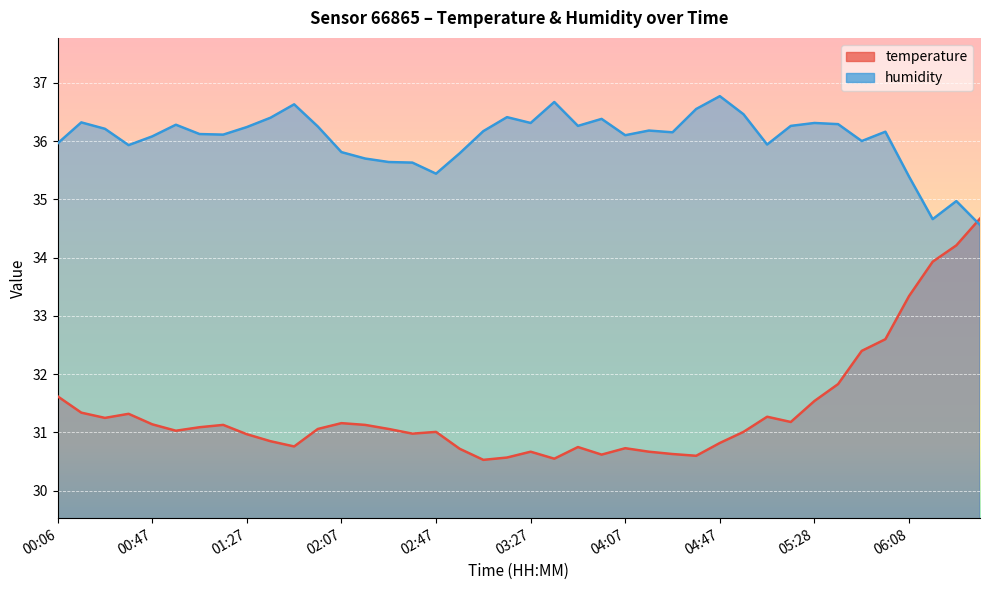

What is the difference between the highest and lowest values at 01:37?

5.5